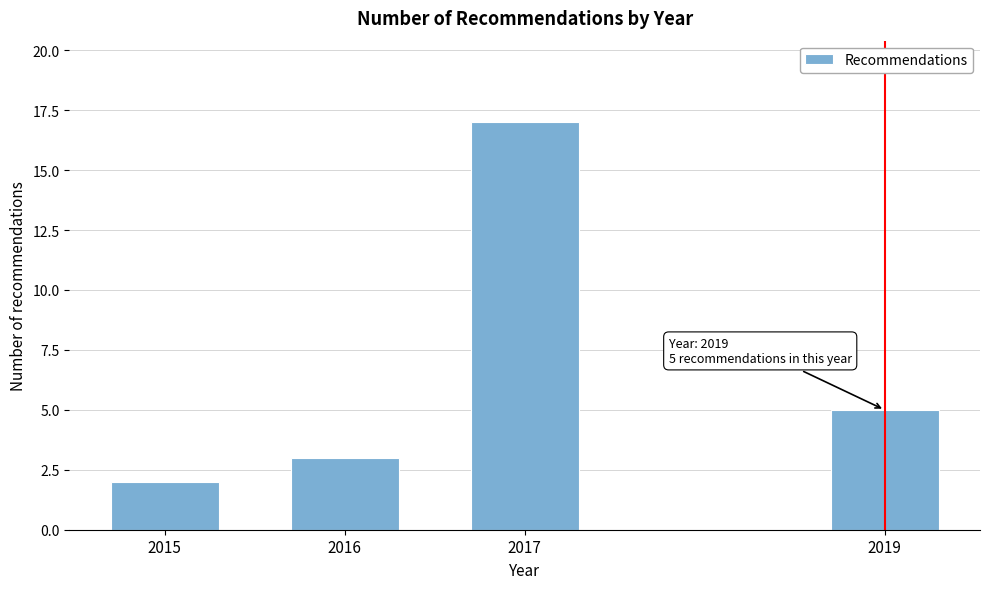

Reading left to right, transcribe all the data shown in this chart.

2015=2	2016=3	2017=17	2019=5